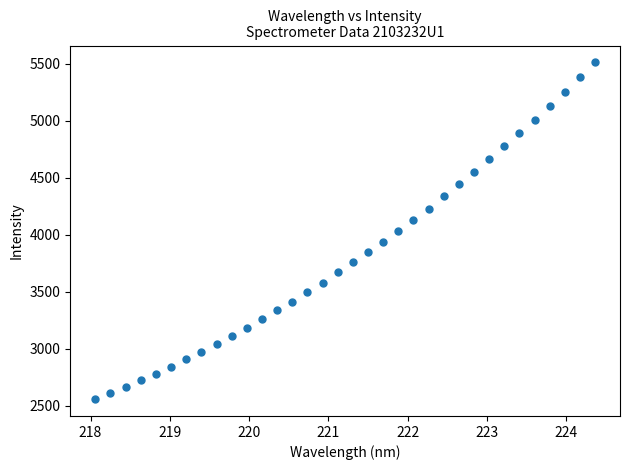

What is the range of Y values (max minus min)?

2956.7